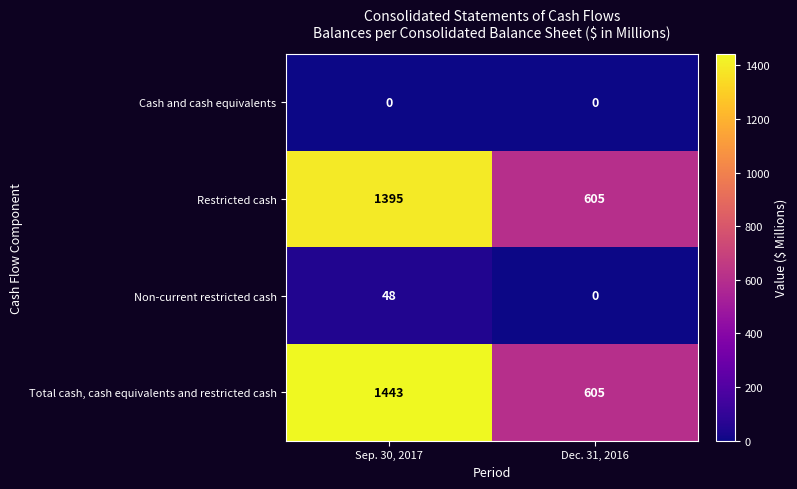

What is the average value of the Total cash, cash equivalents and restricted cash series?

1024